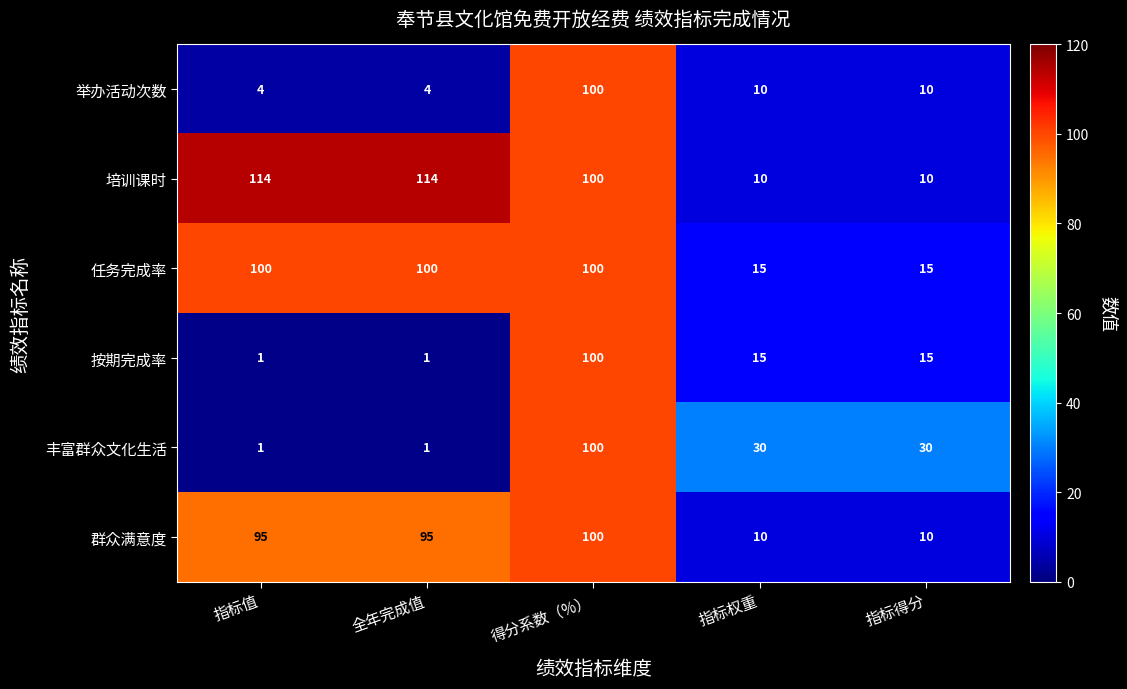

Reading left to right, extract all data points from this chart.

举办活动次数: 指标值=4	全年完成值=4	得分系数（%）=100	指标权重=10	指标得分=10
培训课时: 指标值=114	全年完成值=114	得分系数（%）=100	指标权重=10	指标得分=10
任务完成率: 指标值=100	全年完成值=100	得分系数（%）=100	指标权重=15	指标得分=15
按期完成率: 指标值=1	全年完成值=1	得分系数（%）=100	指标权重=15	指标得分=15
丰富群众文化生活: 指标值=1	全年完成值=1	得分系数（%）=100	指标权重=30	指标得分=30
群众满意度: 指标值=95	全年完成值=95	得分系数（%）=100	指标权重=10	指标得分=10